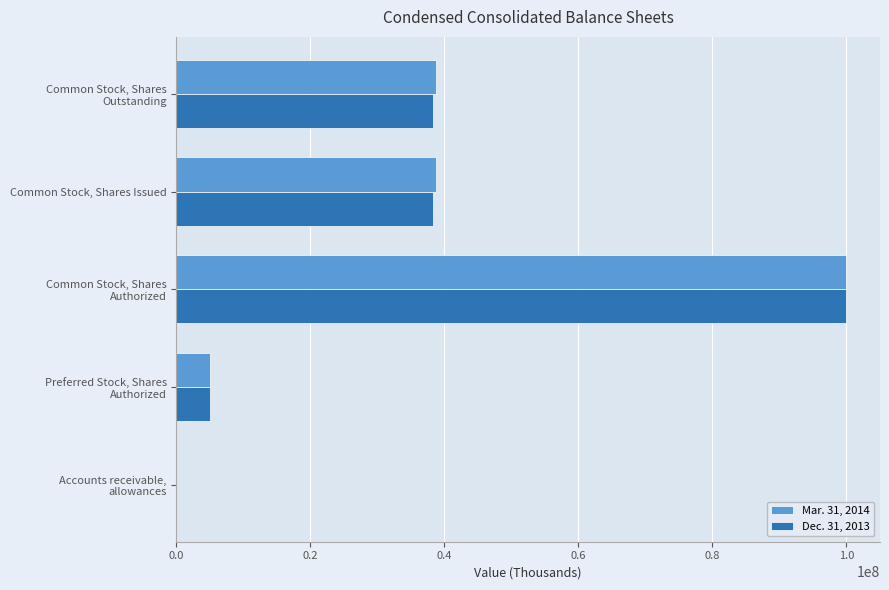

What is the greatest value displayed?

100000000